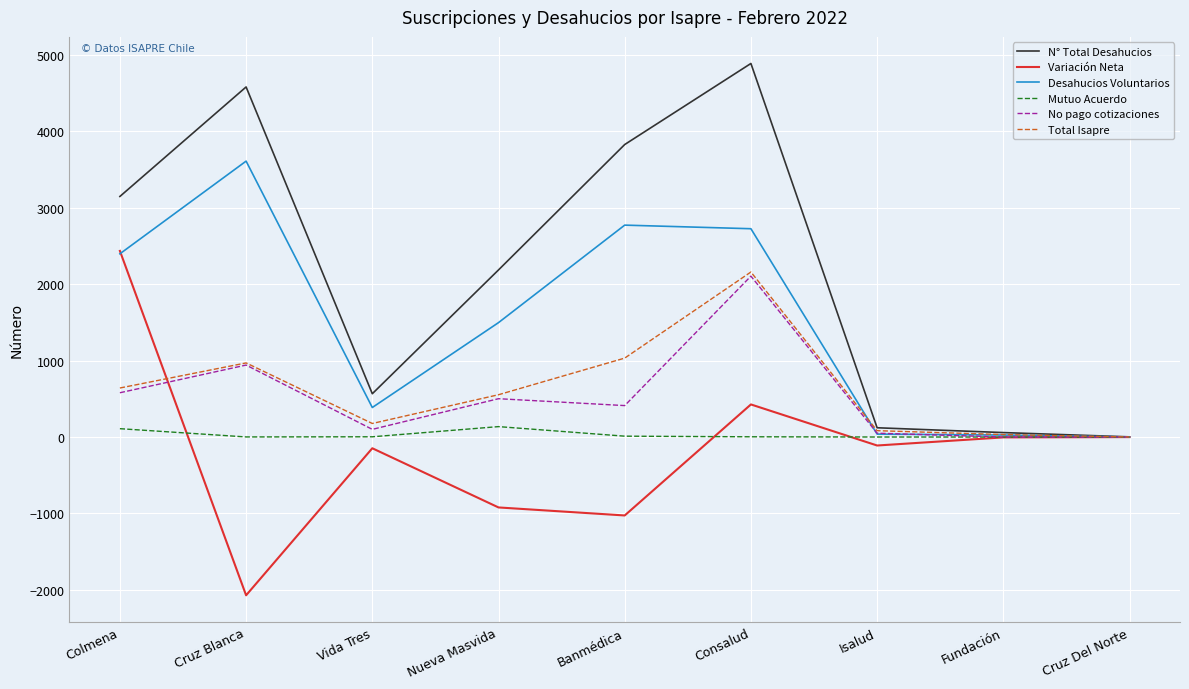

Which series has the largest range (max minus min)?

N° Total Desahucios